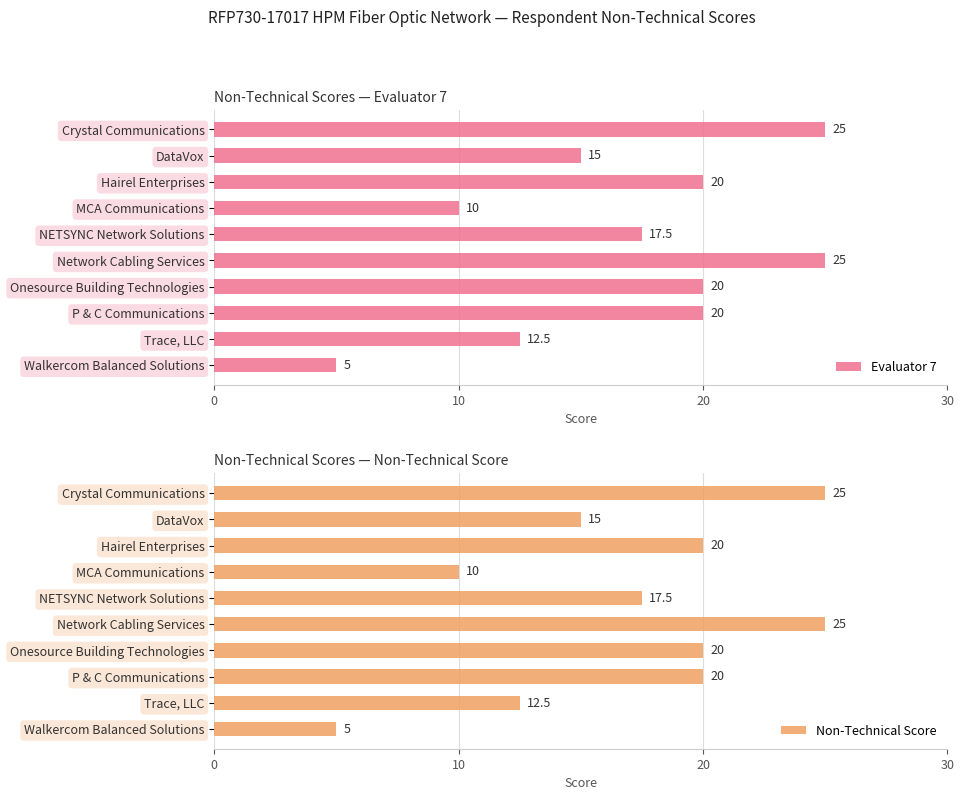

How many data points does each series have?

10